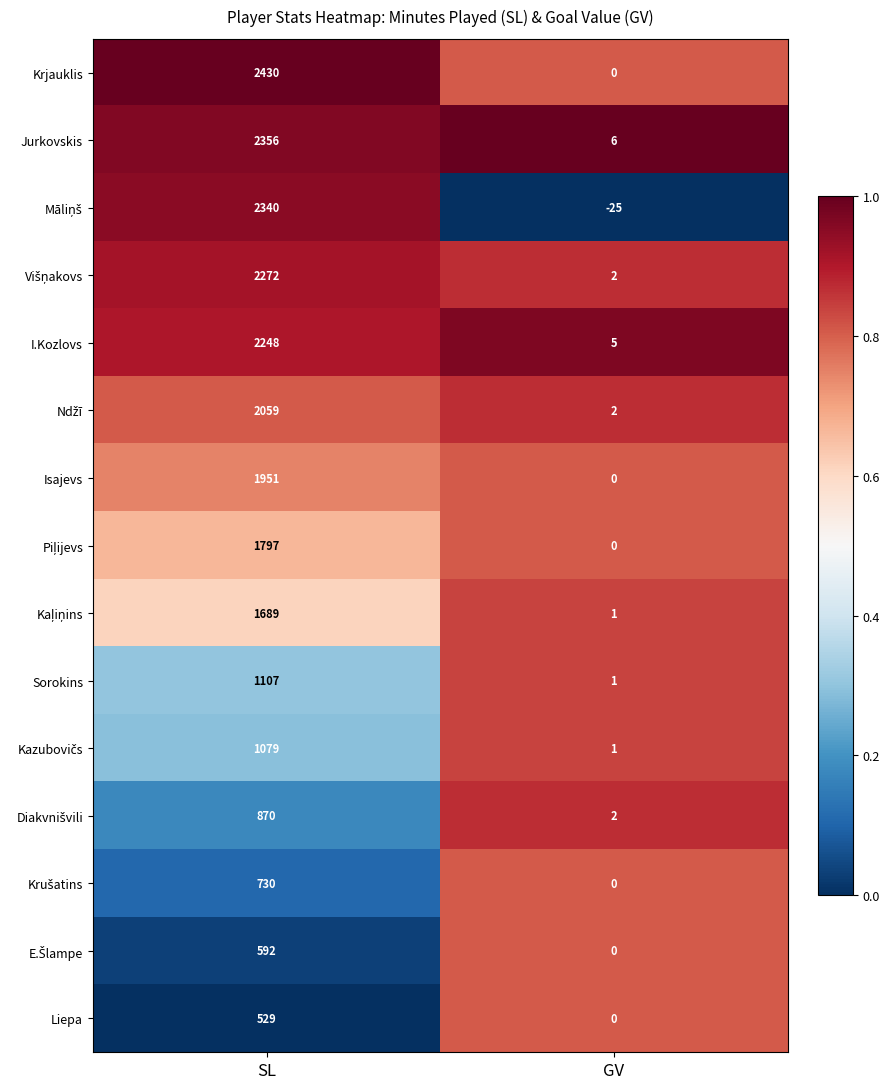

Which series has the largest range (max minus min)?

Krjauklis